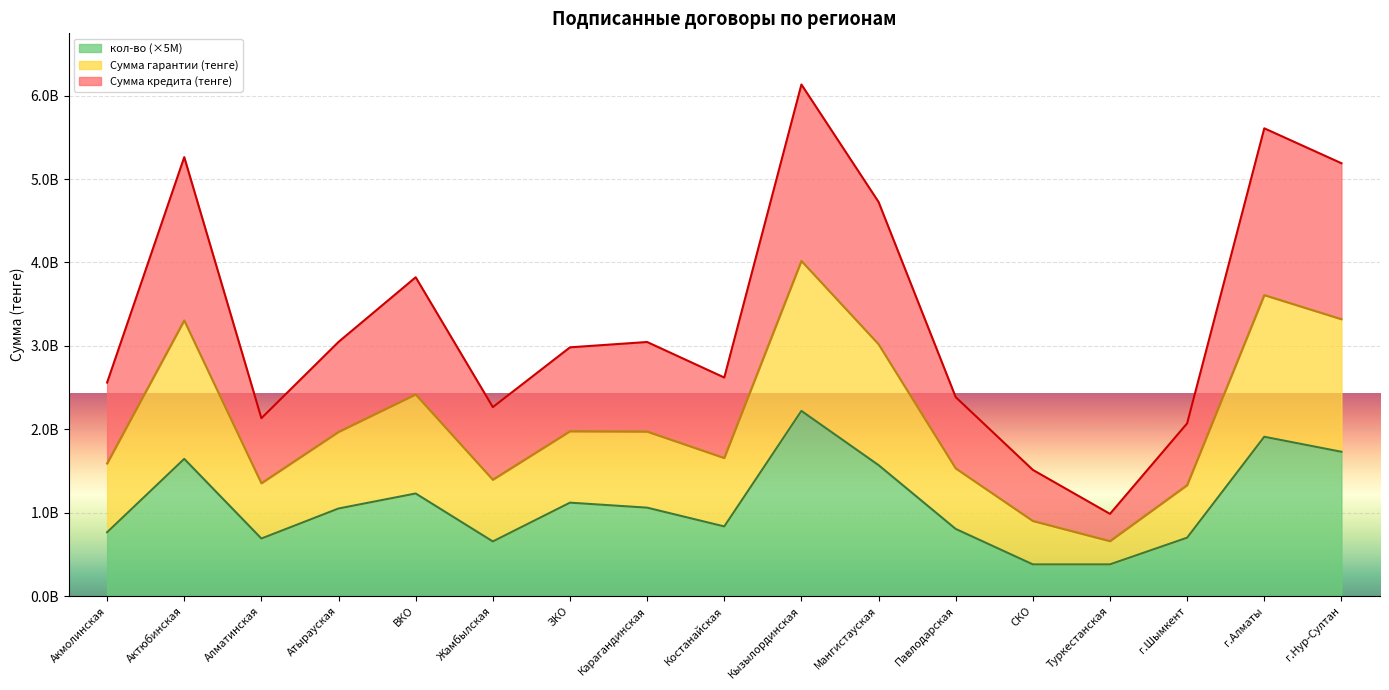

At which label does Сумма гарантии (тенге) first exceed 1967664388?

Актюбинская